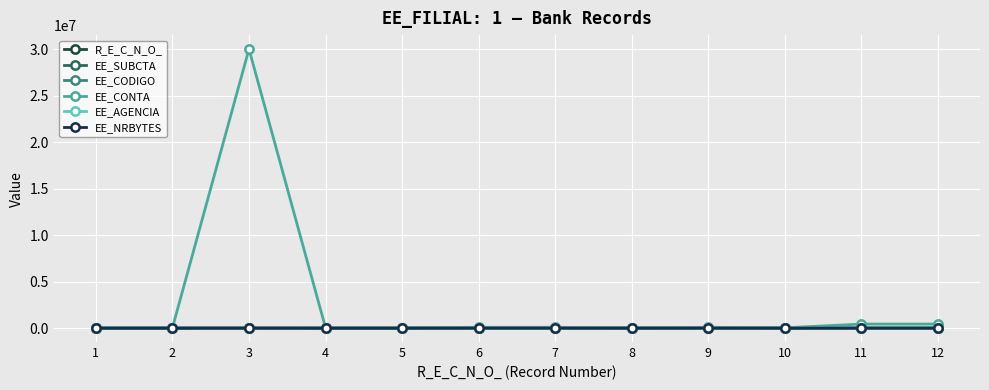

Is the value of EE_AGENCIA at 4 greater than the value of EE_NRBYTES at 11?

Yes